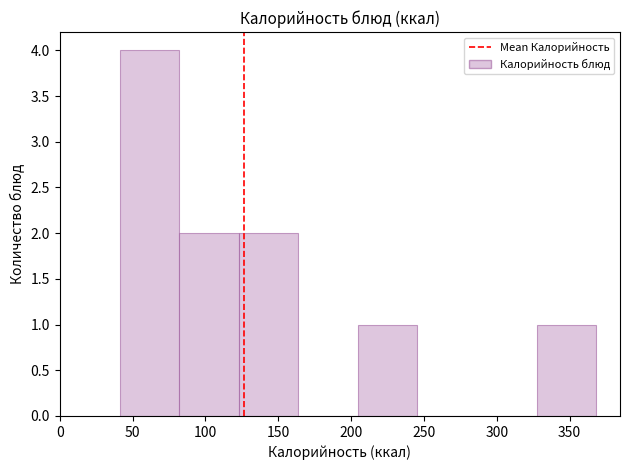

Reading left to right, transcribe this chart: for each bar, give the range it covers on the x-axis and its height. Neither the bar edges nor the heights are printed on the chart, so give them approximately, as read against the axes.

40 to 80: 4
80 to 125: 2
125 to 165: 2
165 to 205: 0
205 to 245: 1
245 to 285: 0
285 to 325: 0
325 to 370: 1